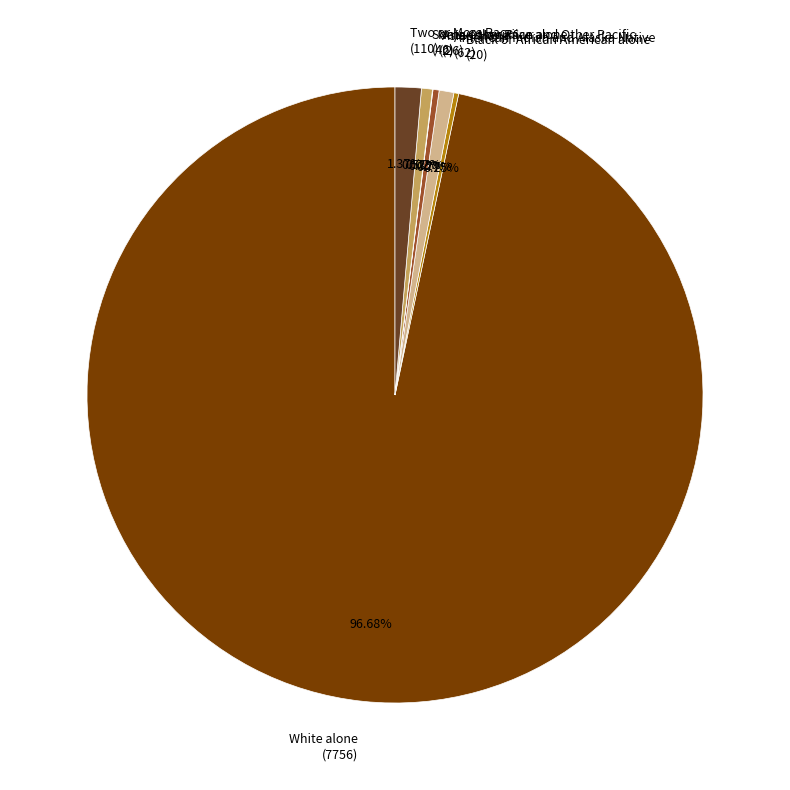

Is the sum of American Indian and Alaska Native (62) and Some Other Race alone (46) greater than half?

No